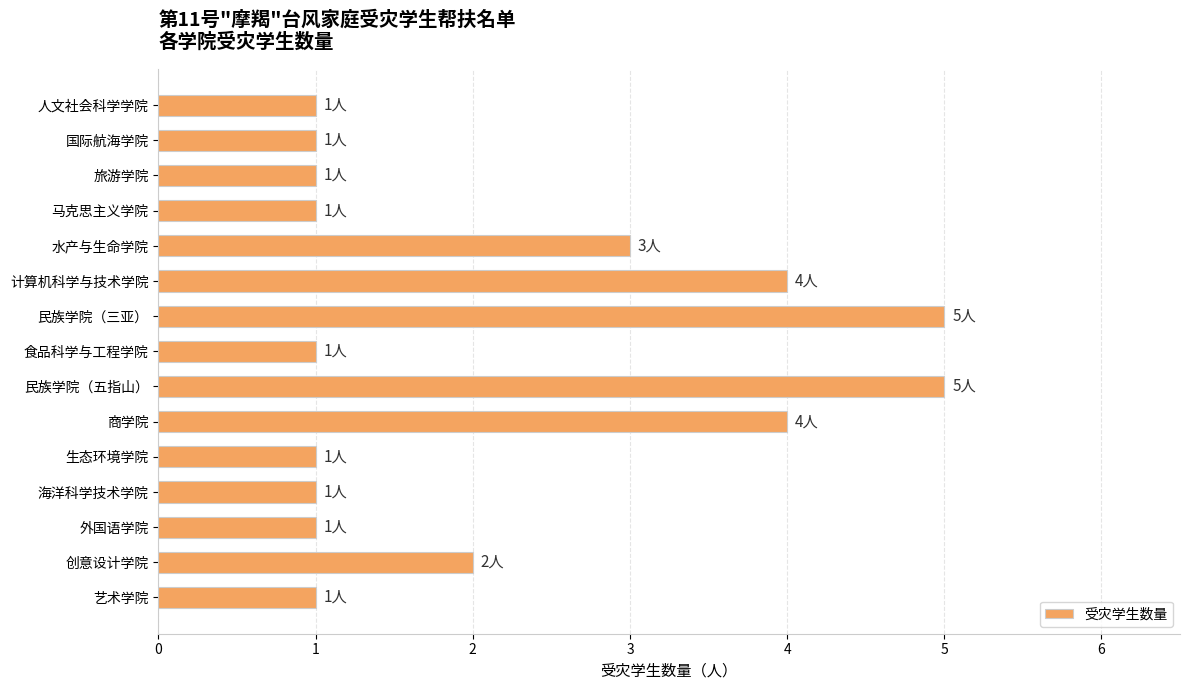

What position from the bottom is 创意设计学院?

2